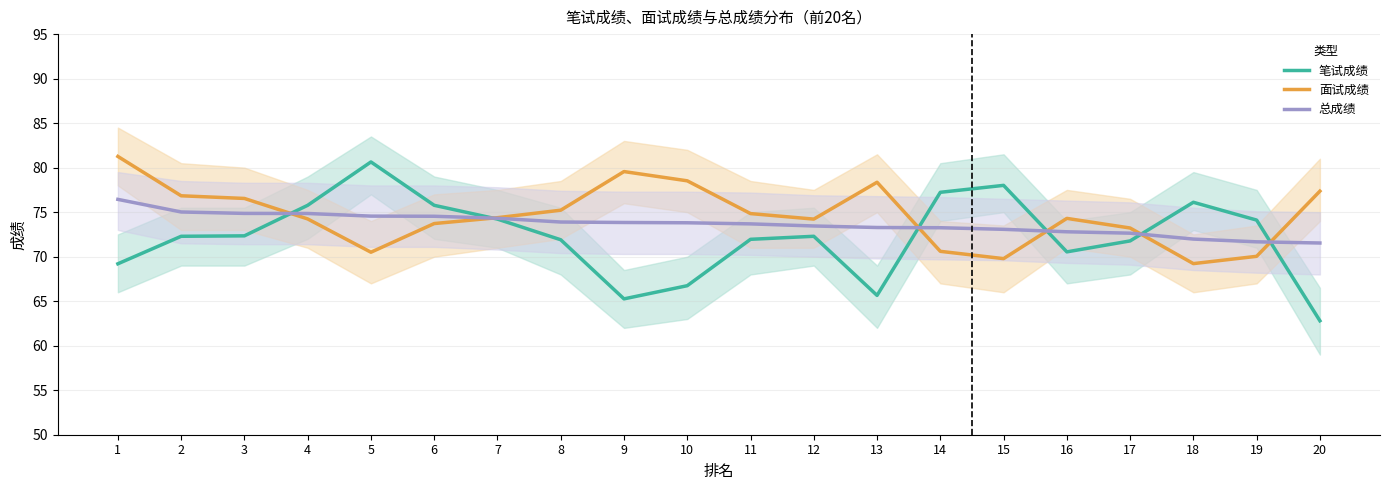

What is the value of the 笔试成绩 point at the 15th from the left?

78.0